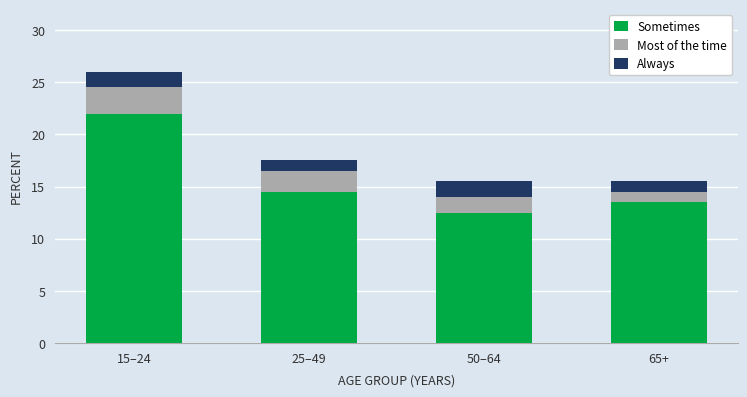

What is the highest value of the Sometimes series?

22.0